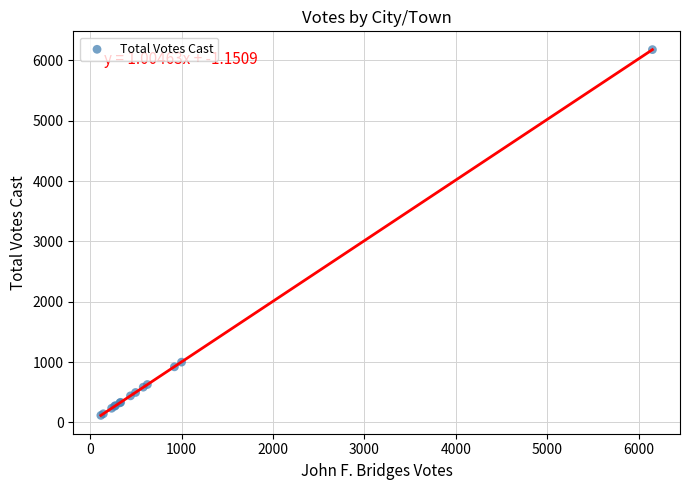

What Y value in the scatter plot is closest to 3148?

999